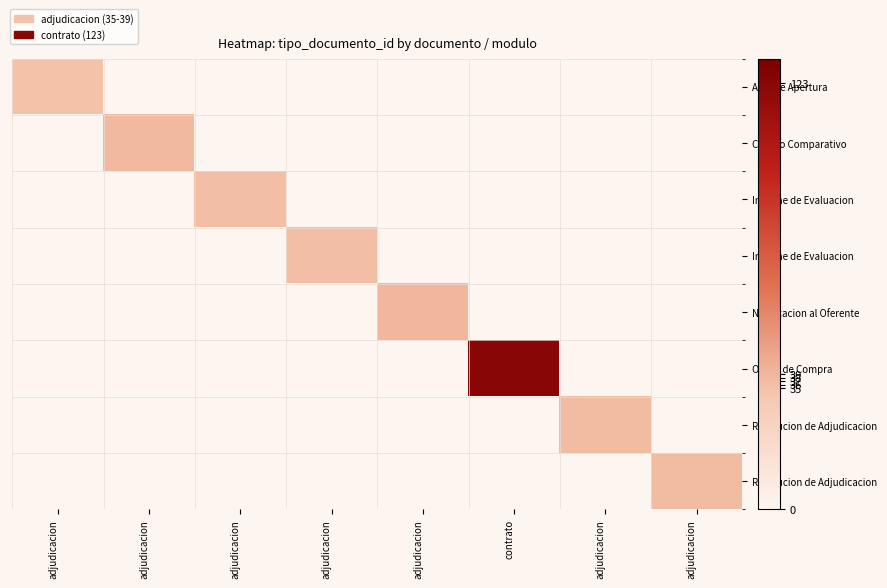

What is the total value across all series at adjudicacion?

35